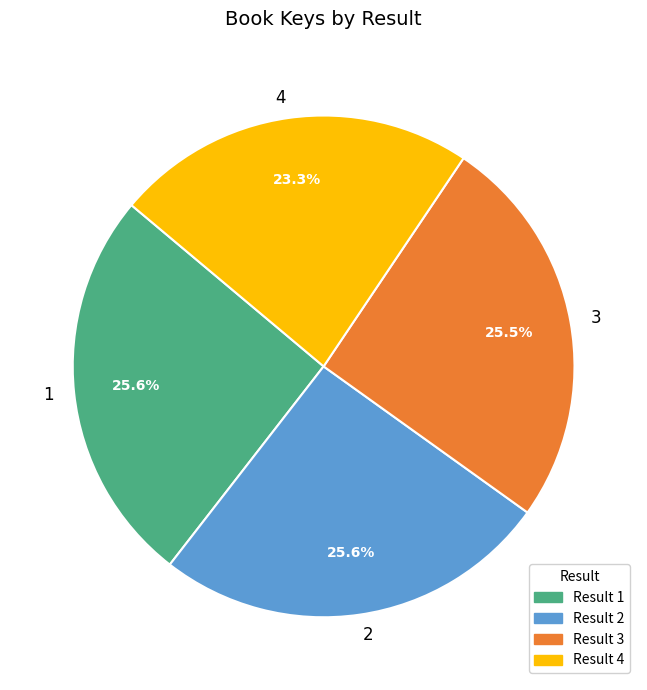

To the nearest percent, what is the difference between the largest and smallest slice percentages?

2%